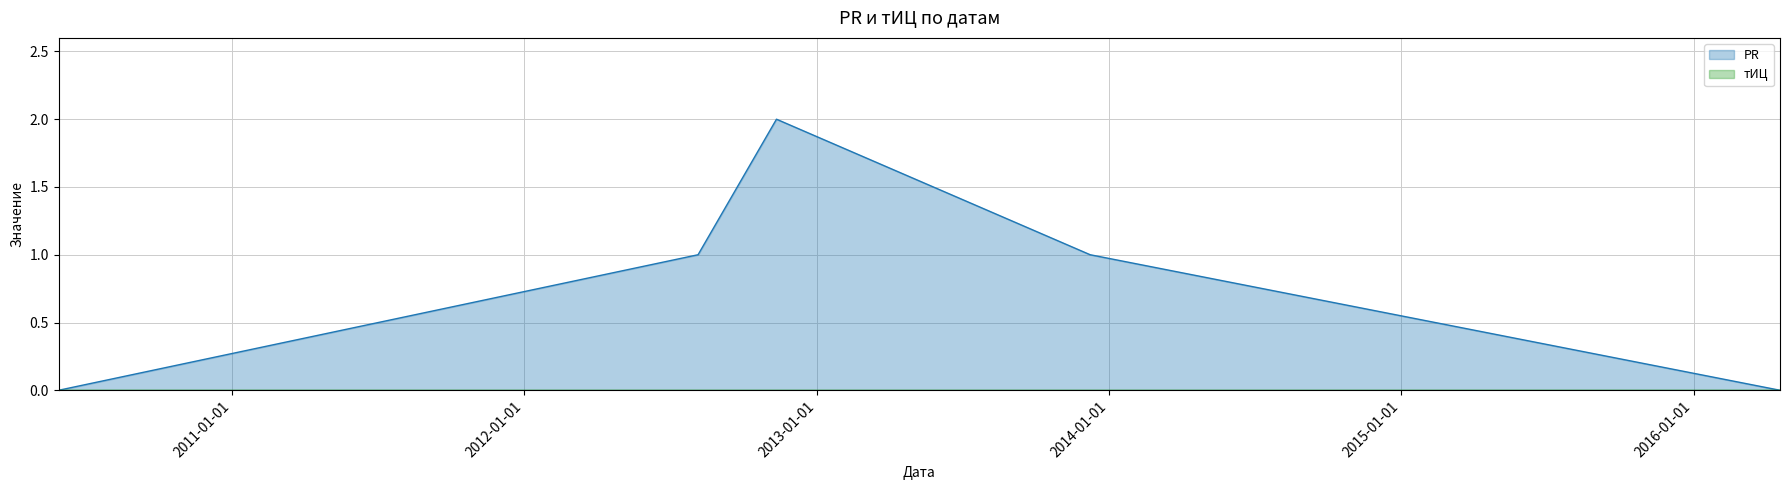

How many distinct data groups are displayed?

2